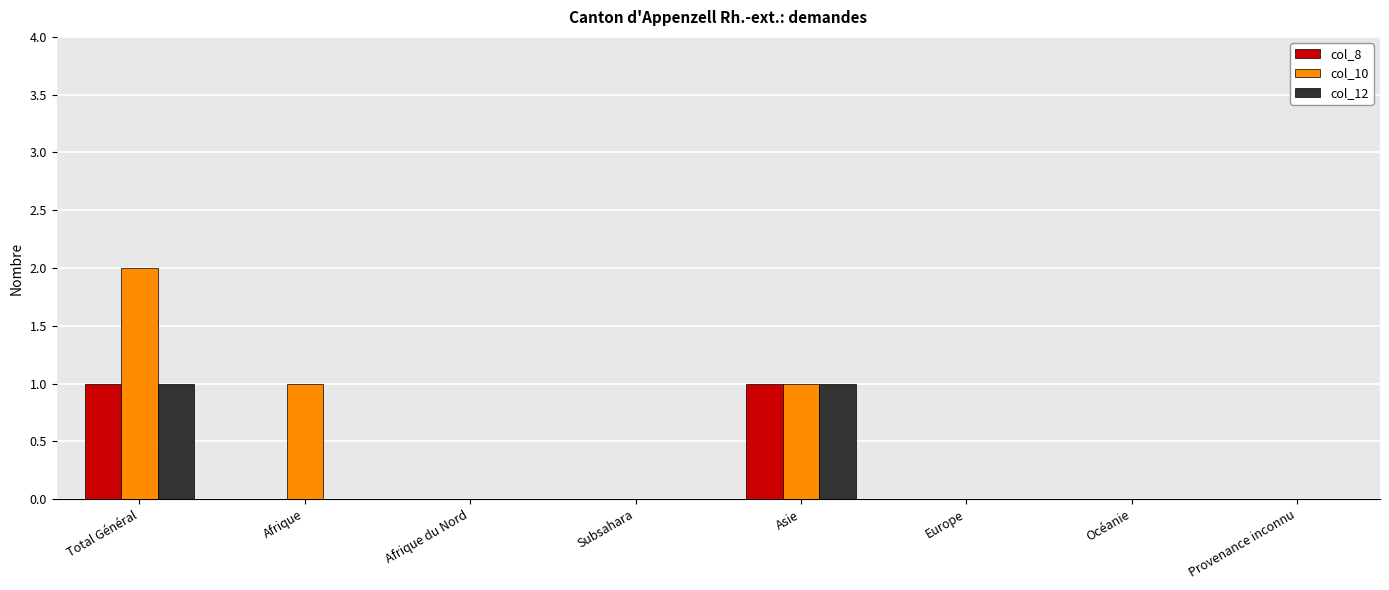

Which series has the largest total across all categories?

col_10